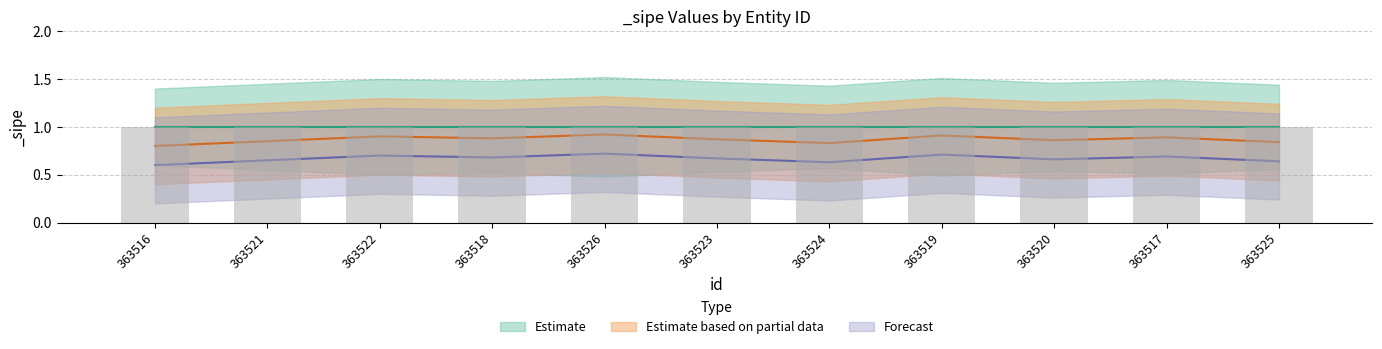

Count the Forecast values in the range 0 to 1.

11